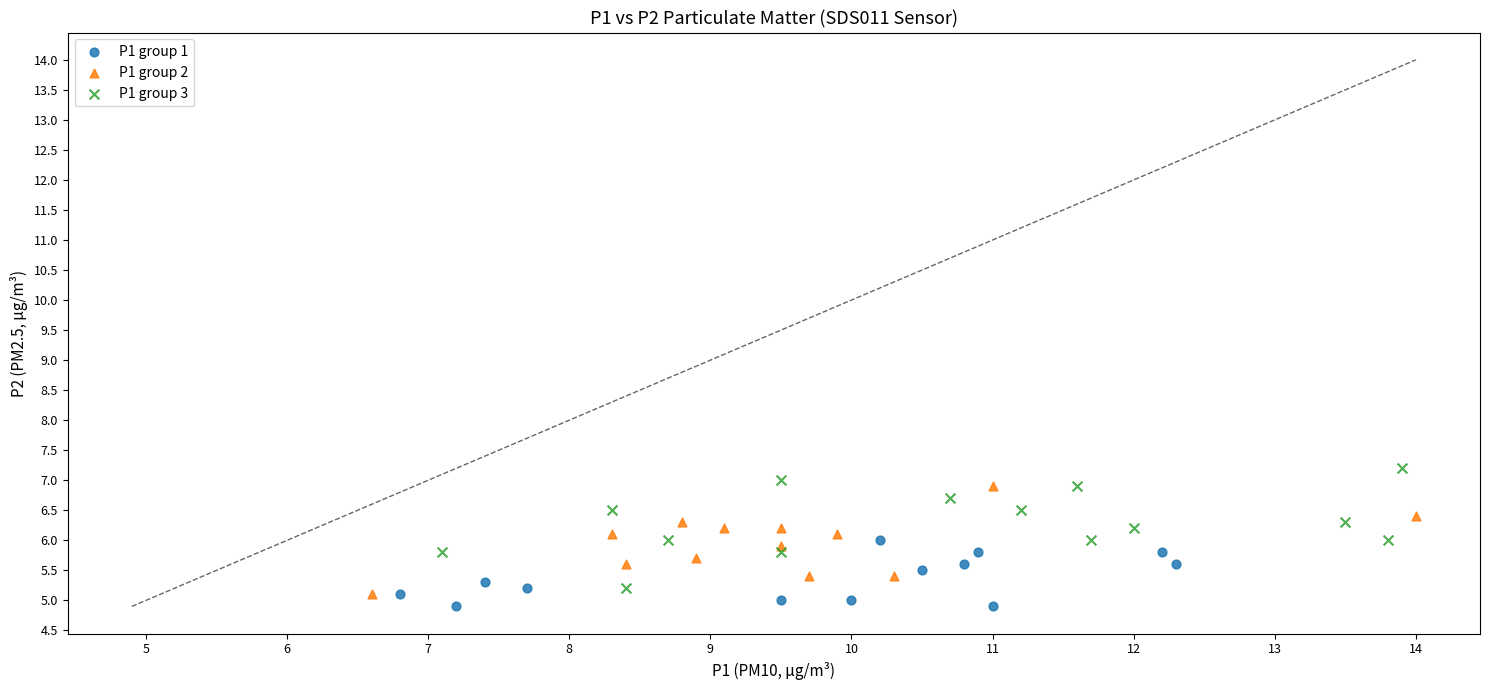

Which series has the largest Y range (max minus min)?

P1 group 3